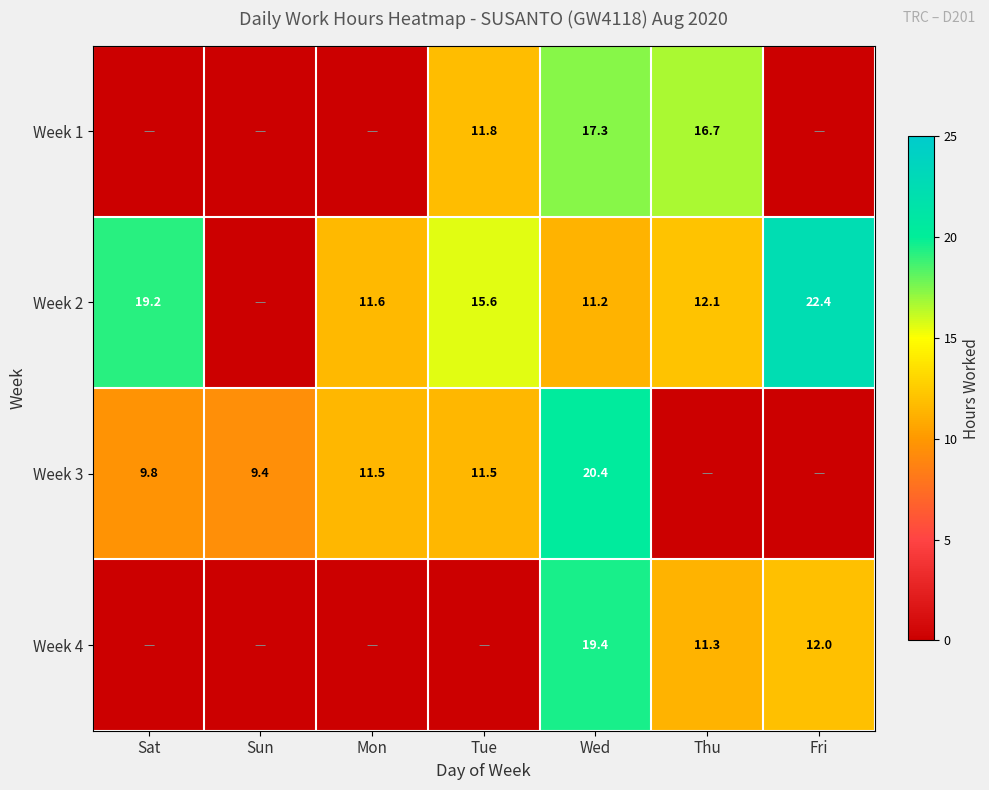

What is the difference between the highest and lowest values at Wed?

9.2